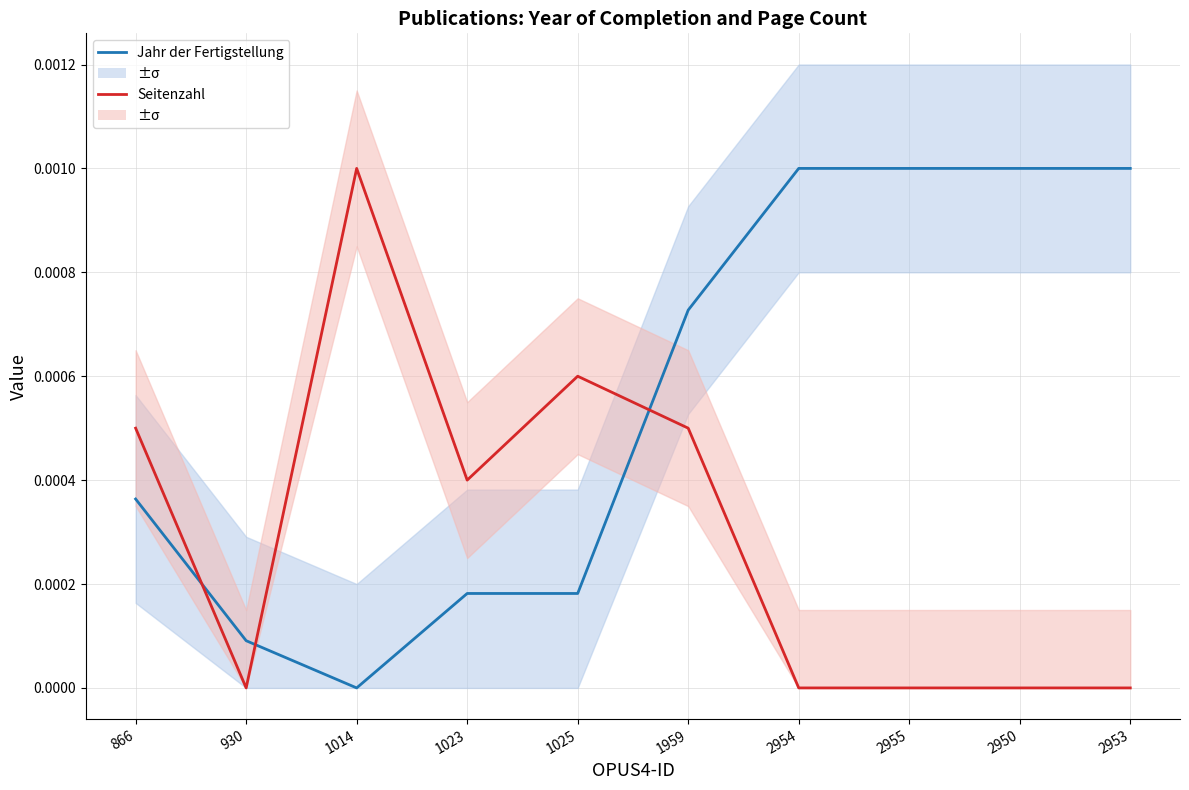

Is the value of Jahr der Fertigstellung at 866 greater than the value of Seitenzahl at 2953?

Yes